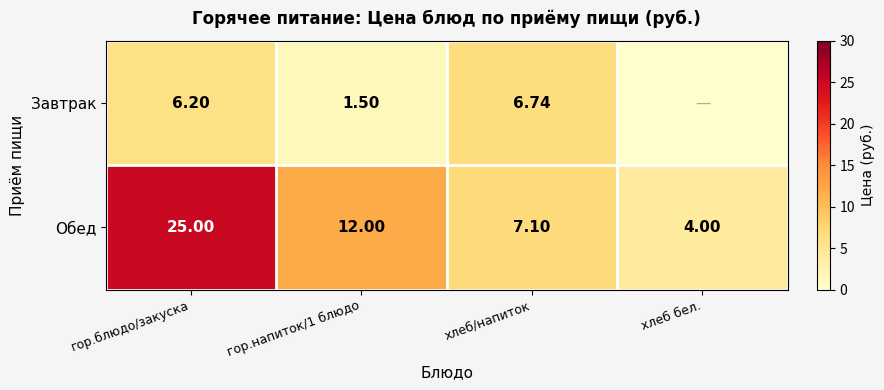

At гор.напиток/1 блюдо, list the series in order from largest to smallest.

Обед, Завтрак